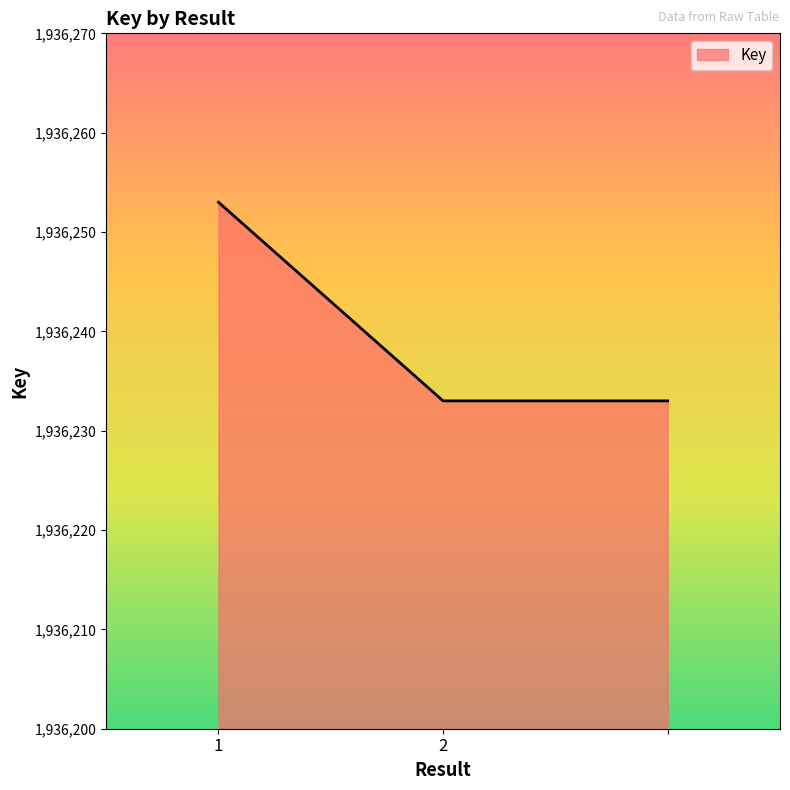

What is the average value?

1936240